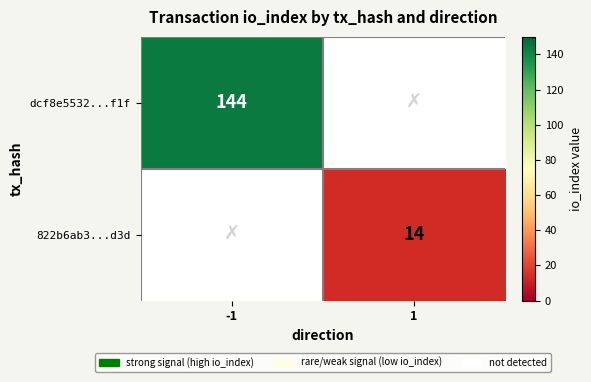

The 822b6ab3...d3d series shows 14 at 1. True or false?

True